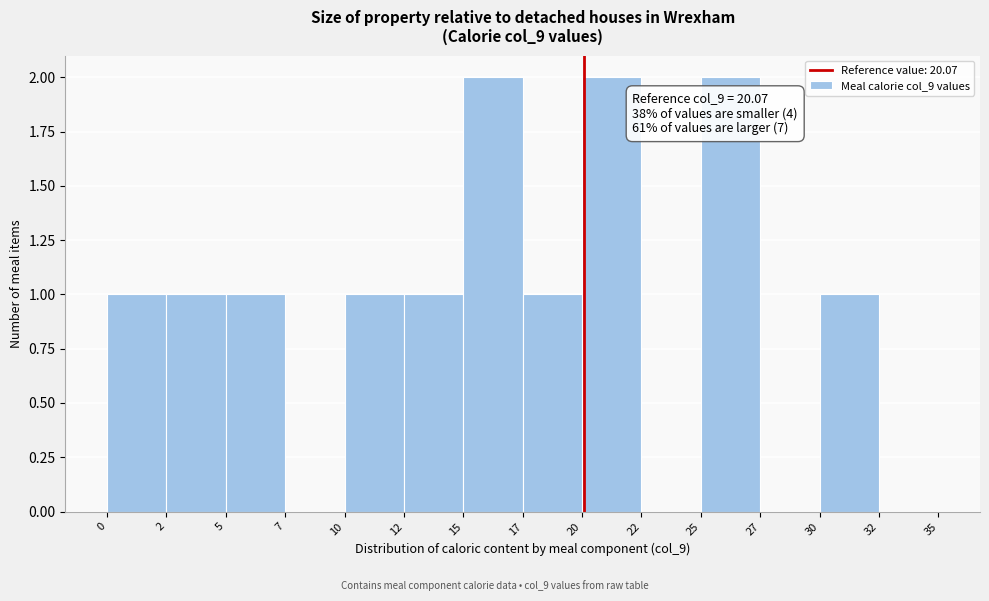

Reading right to left, list all the values displayed in this chart.

32=0	30=1	27=0	25=2	22=0	20=2	17=1	15=2	12=1	10=1	7=0	5=1	2=1	0=1